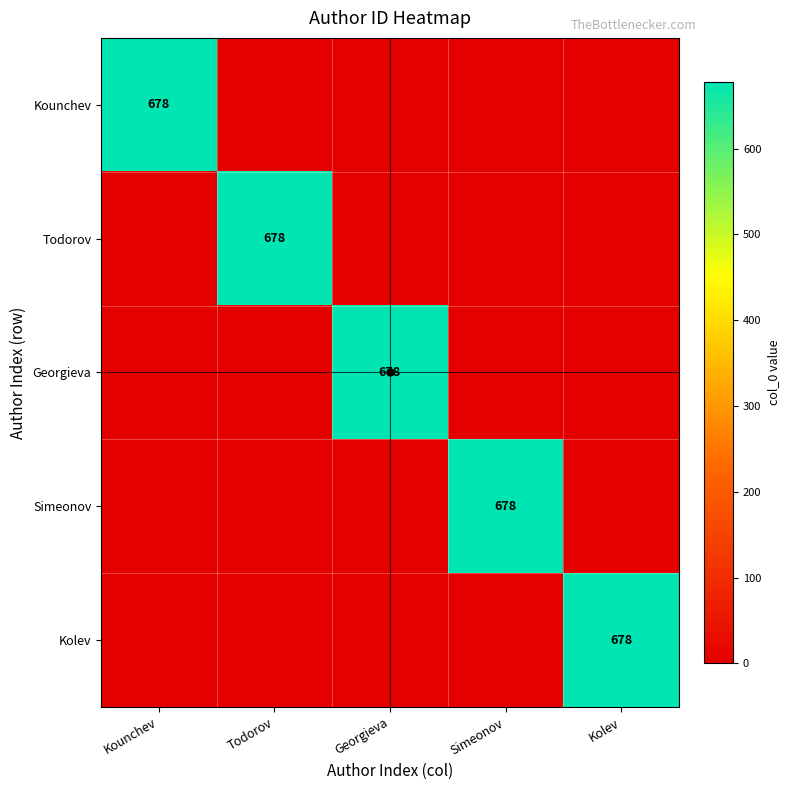

Between Kounchev and Kolev, which is larger?

Kounchev